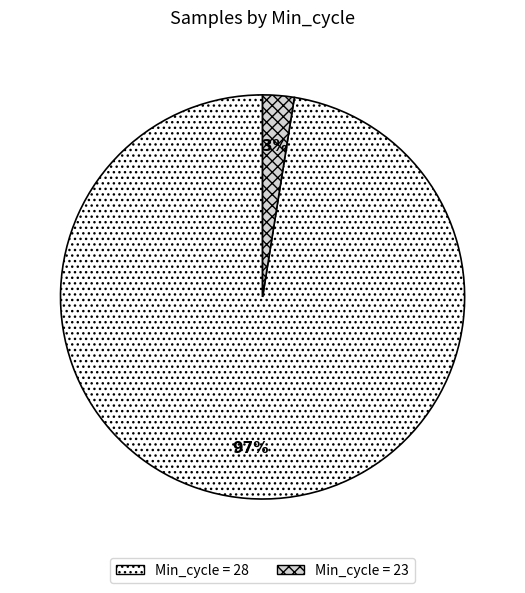

To the nearest percent, what is the average slice percentage?

50%